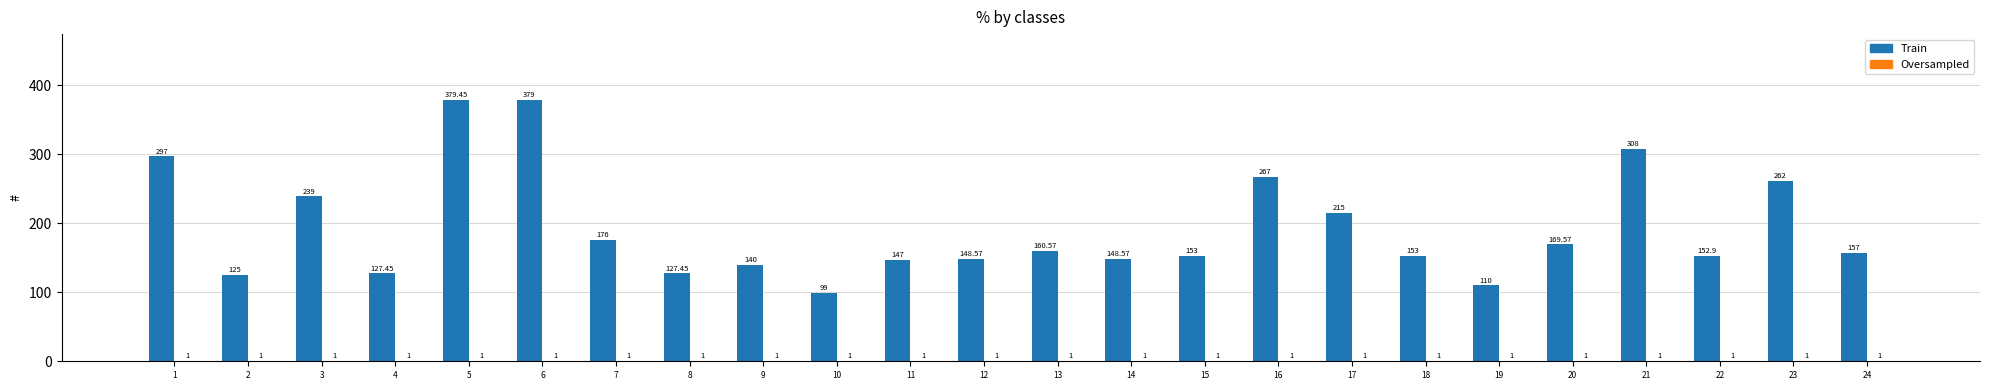

What is the total value across all series at 9?

141.0